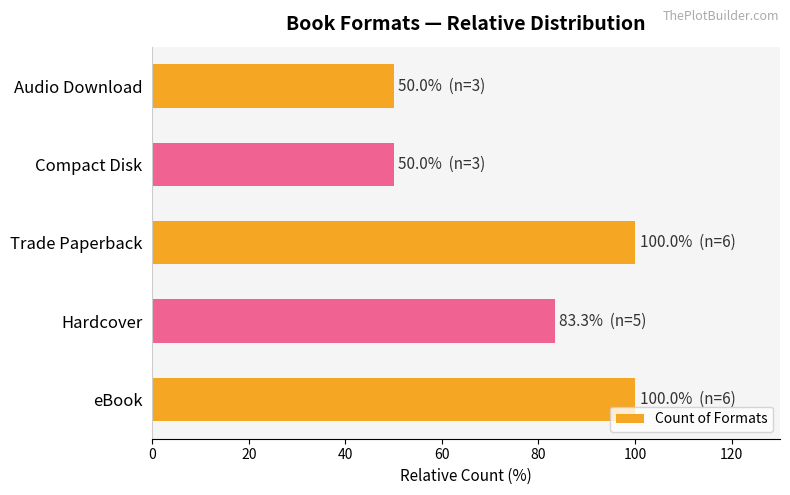

What is the difference between the values at eBook and Compact Disk?

50.0